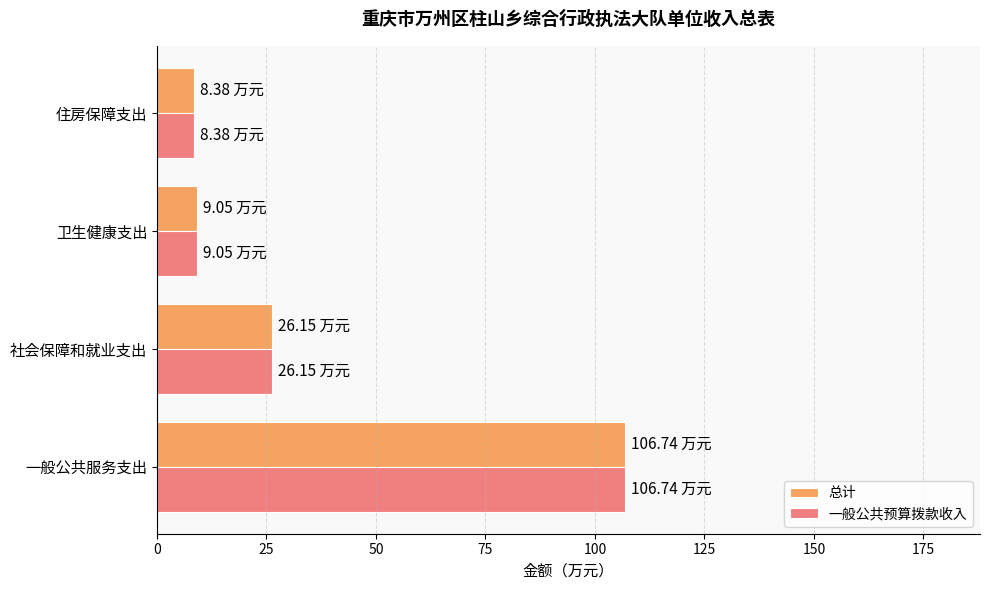

Where is 一般公共预算拨款收入 nearest to the value 57?

社会保障和就业支出